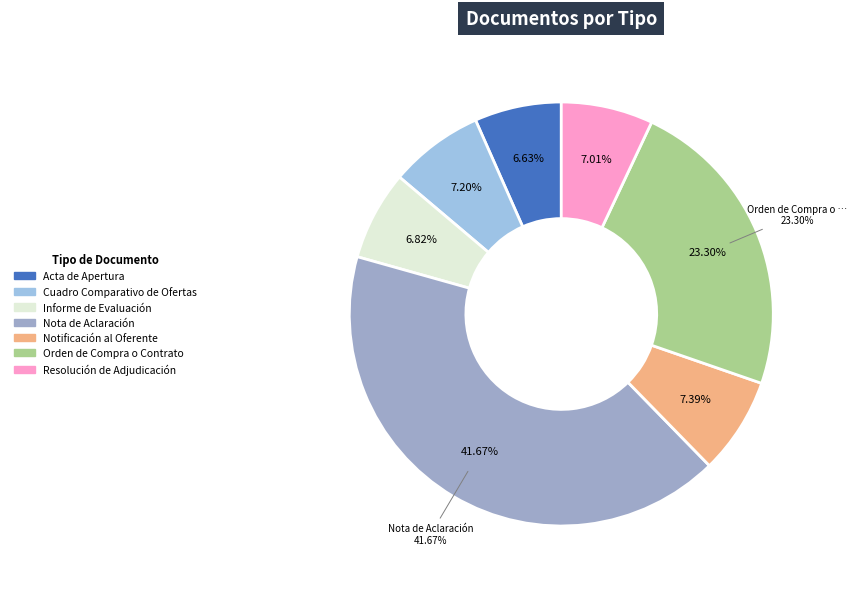

Combined, do Orden de Compra o Contrato and Notificación al Oferente account for over 50%?

No